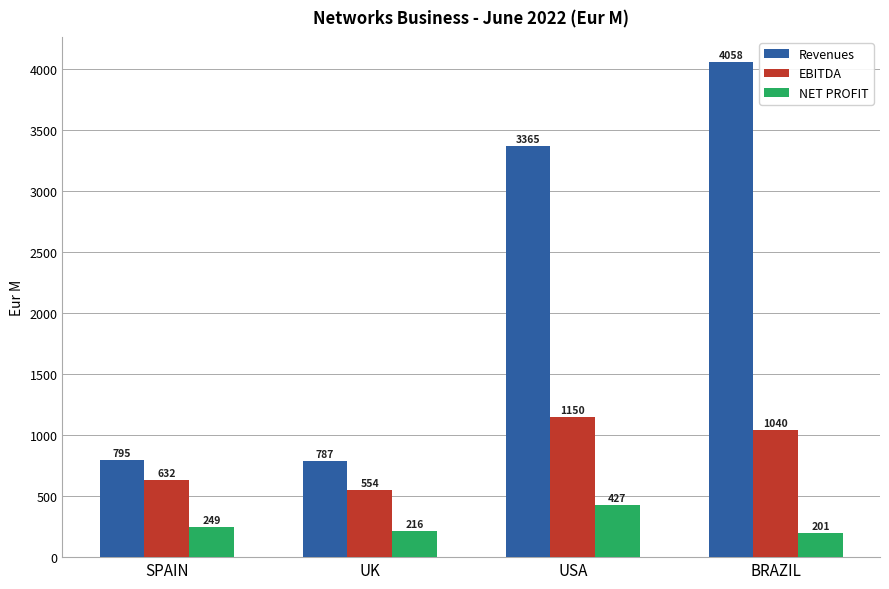

At BRAZIL, list the series in order from largest to smallest.

Revenues, EBITDA, NET PROFIT